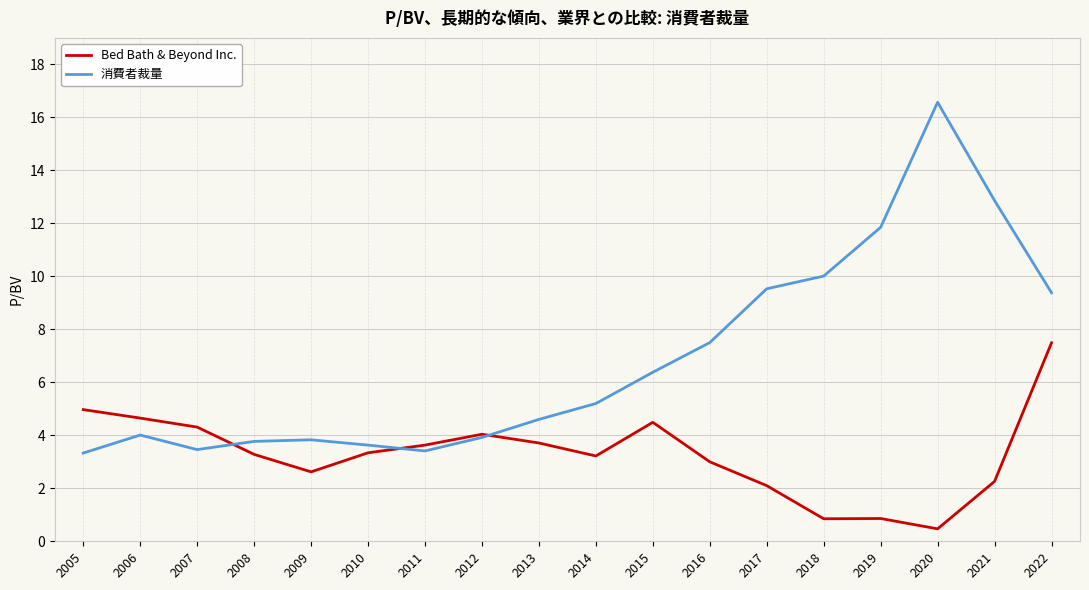

Where is the first local maximum for 消費者裁量?

2006